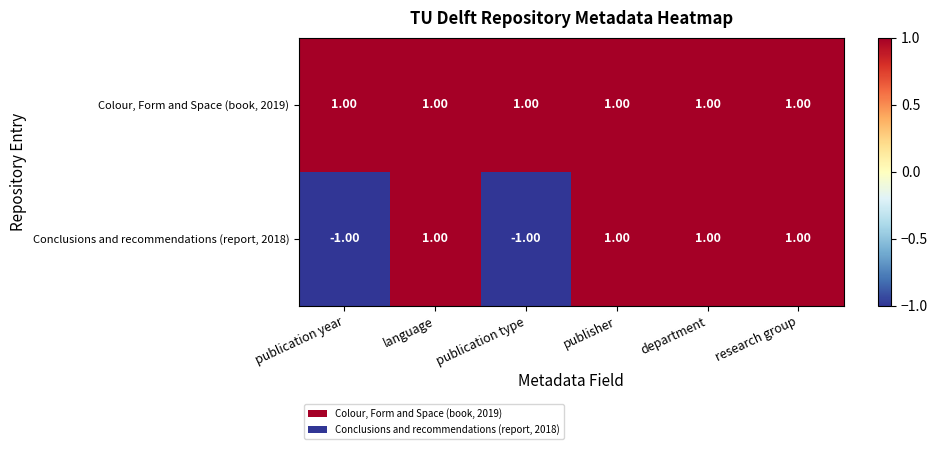

Between publication type and research group, which series saw the biggest shift?

Conclusions and recommendations (report, 2018)